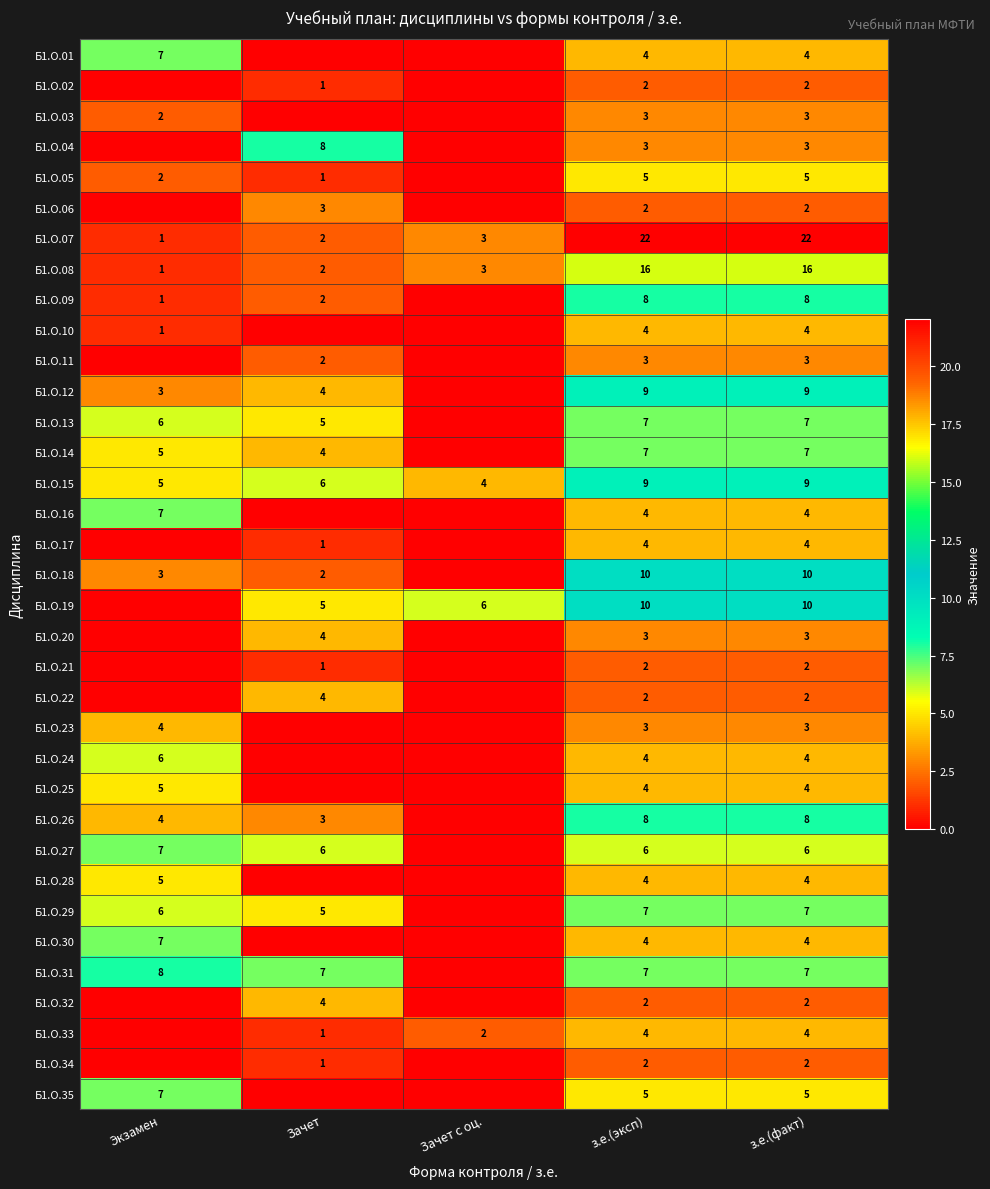

What is the difference between the Б1.О.18 values at з.е.(эксп) and Экзамен?

7